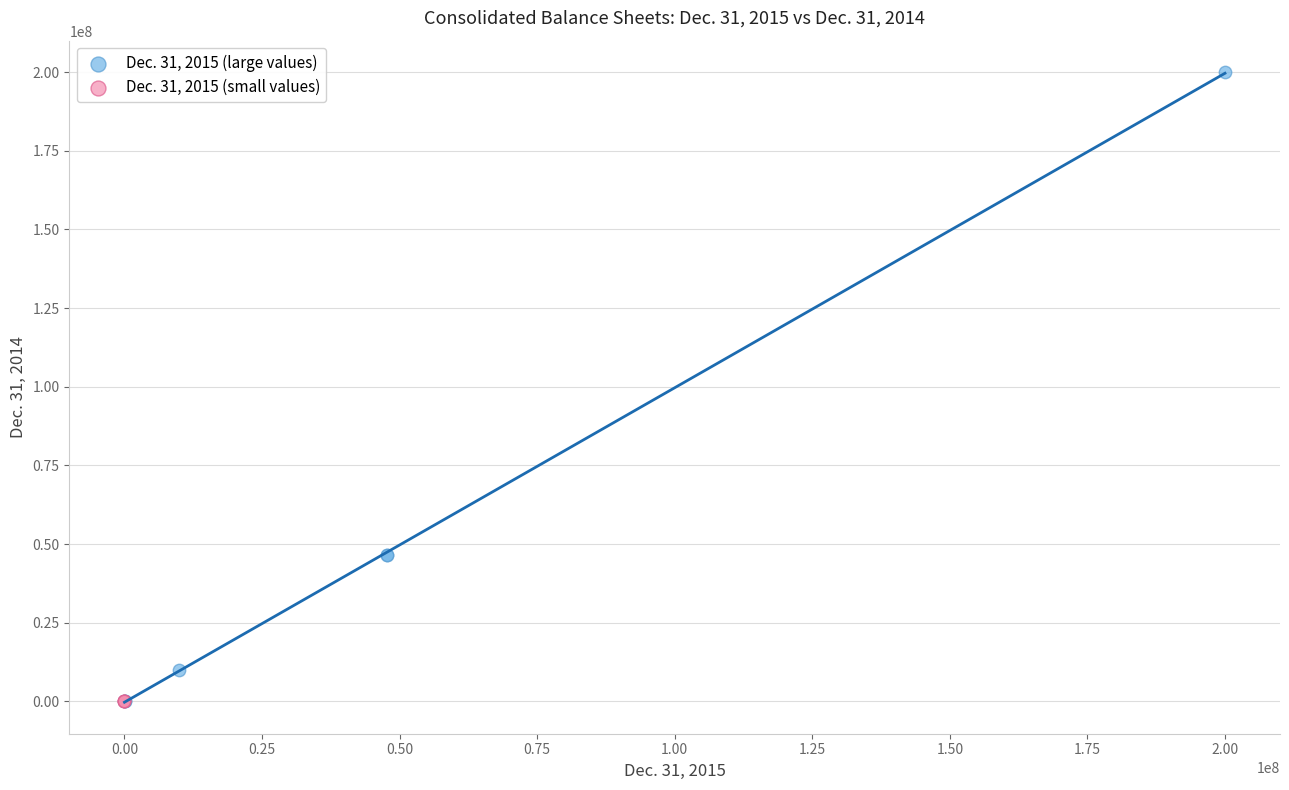

Which series reaches the maximum Y coordinate?

Dec. 31, 2015 (large values)